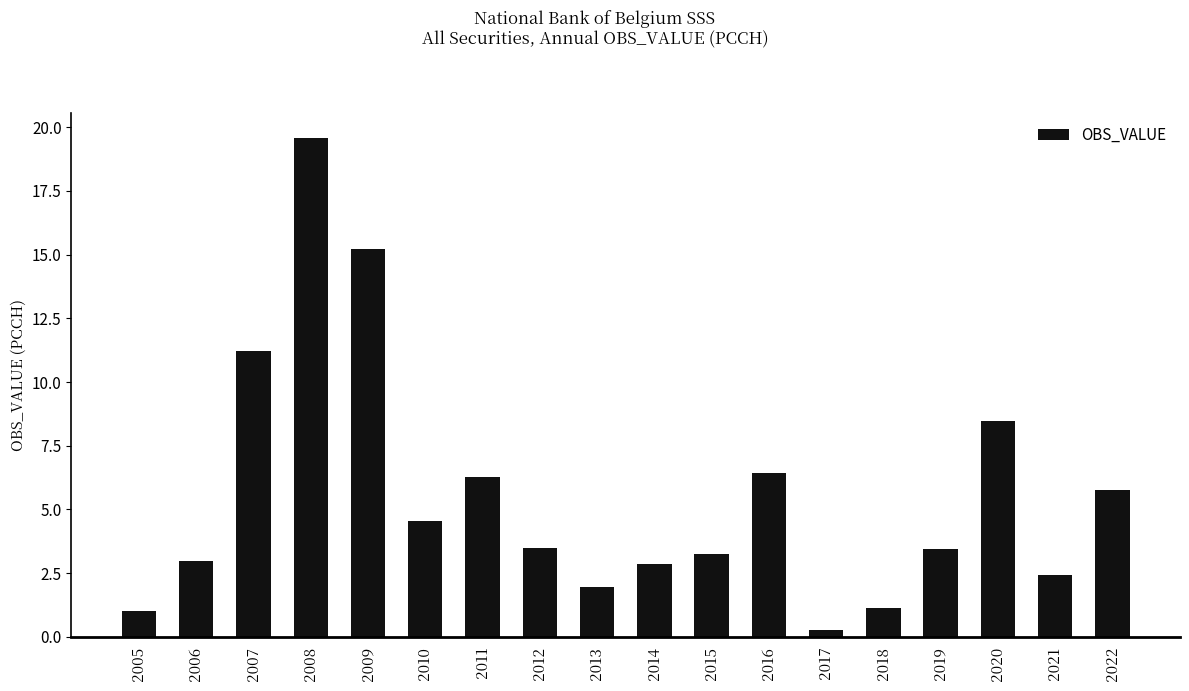

Approximately how many times larger is the value at 2013 compared to 2011?

0.3